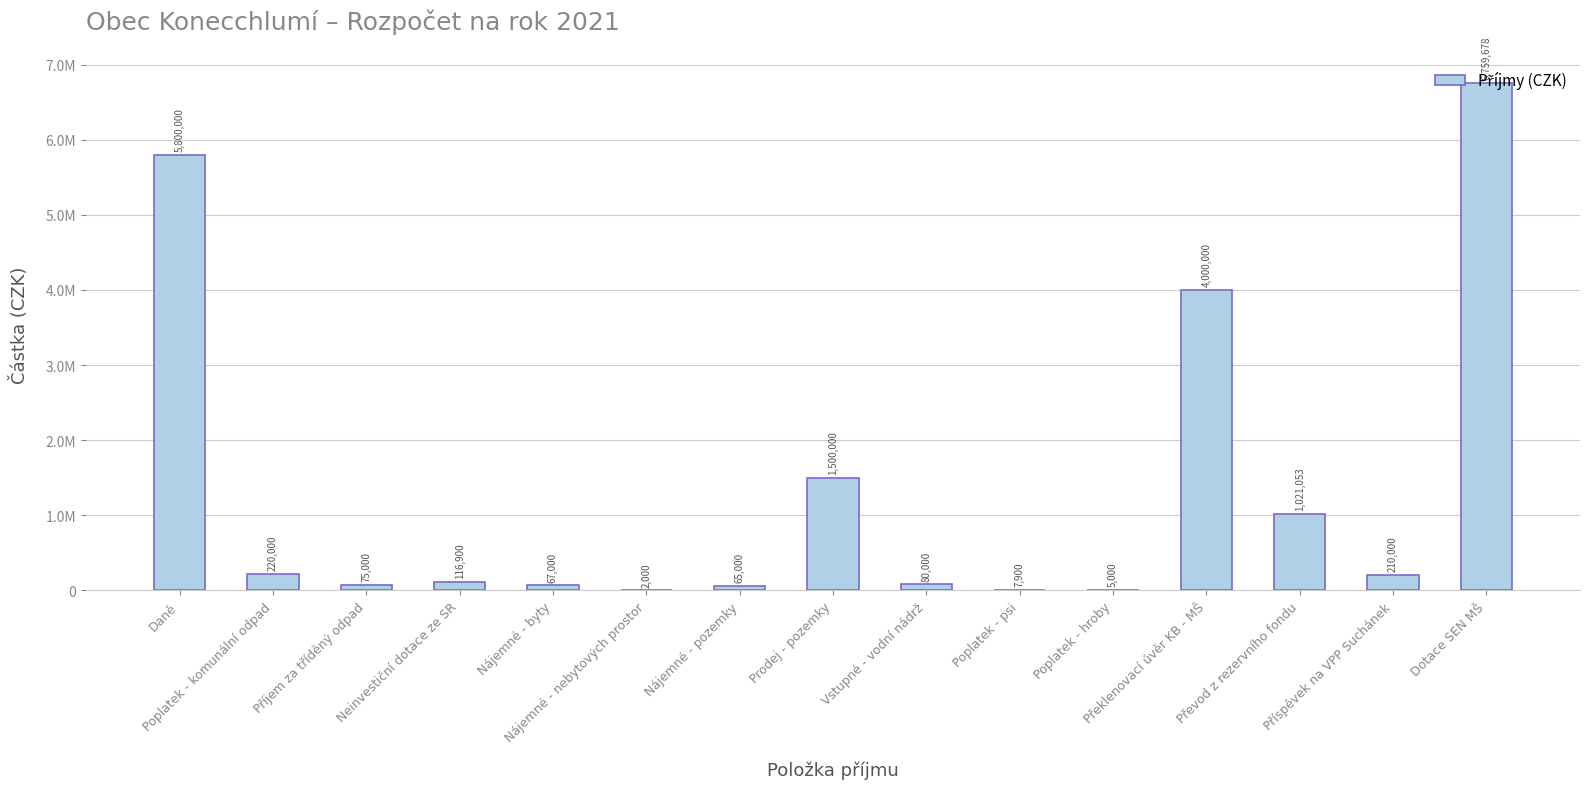

At which label does the data first exceed 116900?

Daně